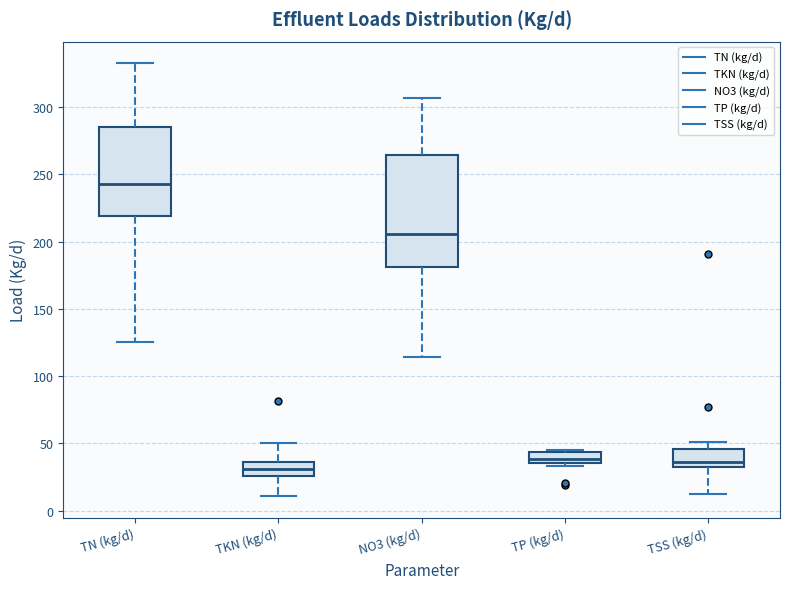

Where does the median line of the box for TSS (kg/d) sit on the y-axis? The values are not printed on the chart, so give them approximately, as read against the axis.

35